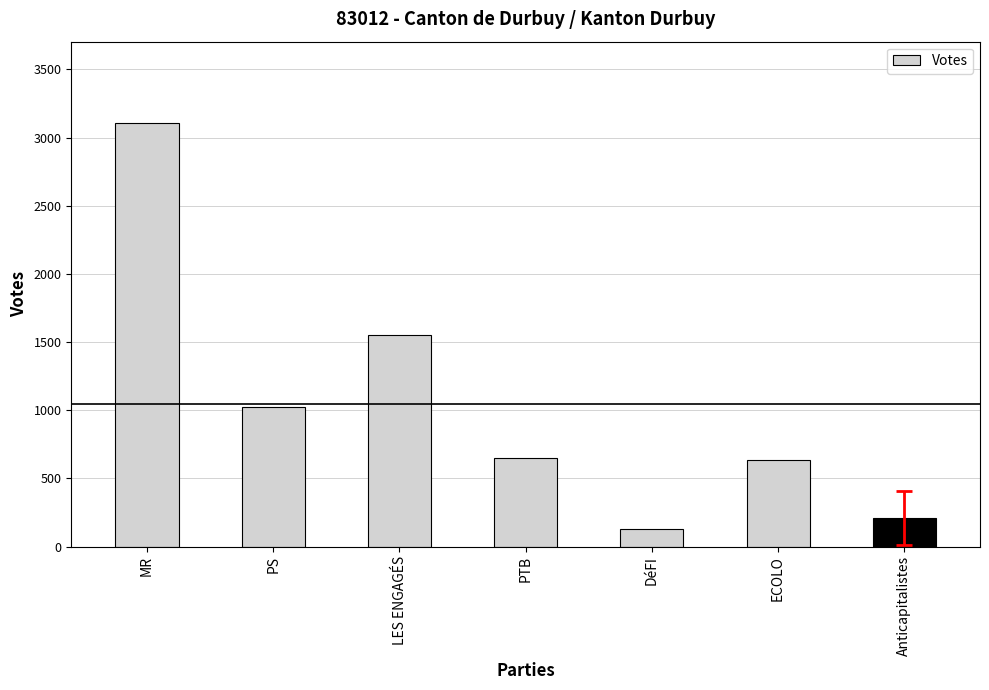

What is the sum of the values at DéFI and LES ENGAGÉS?

1682